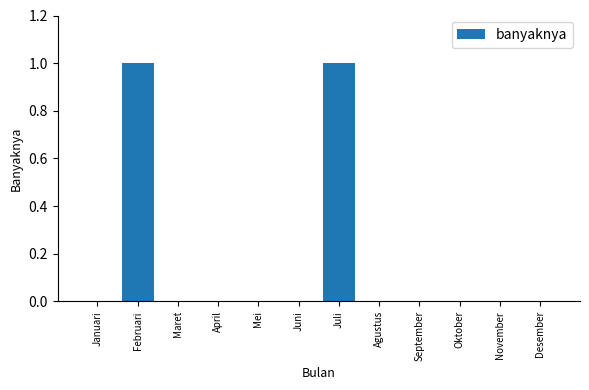

Between Juni and Februari, which is larger?

Februari